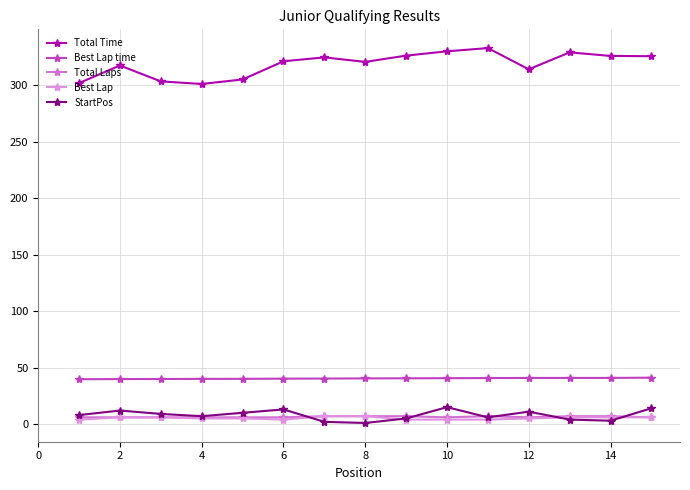

How many times do Best Lap and StartPos cross each other?

4